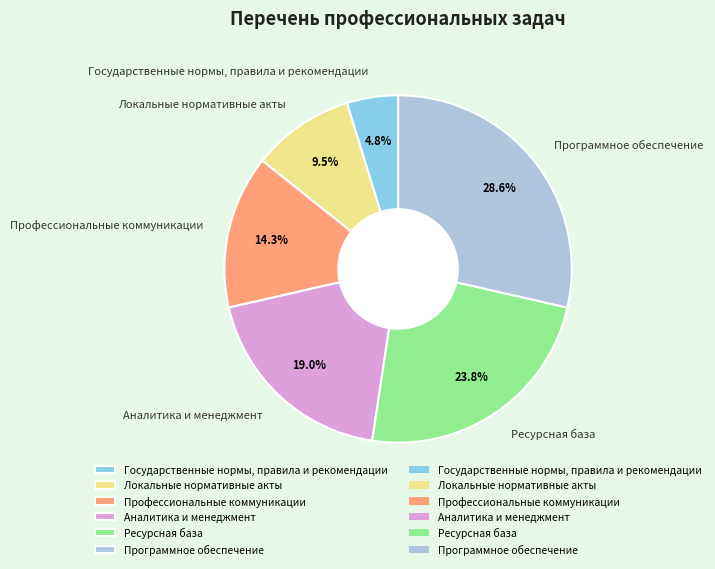

To the nearest percent, what portion does Аналитика и менеджмент represent?

19%